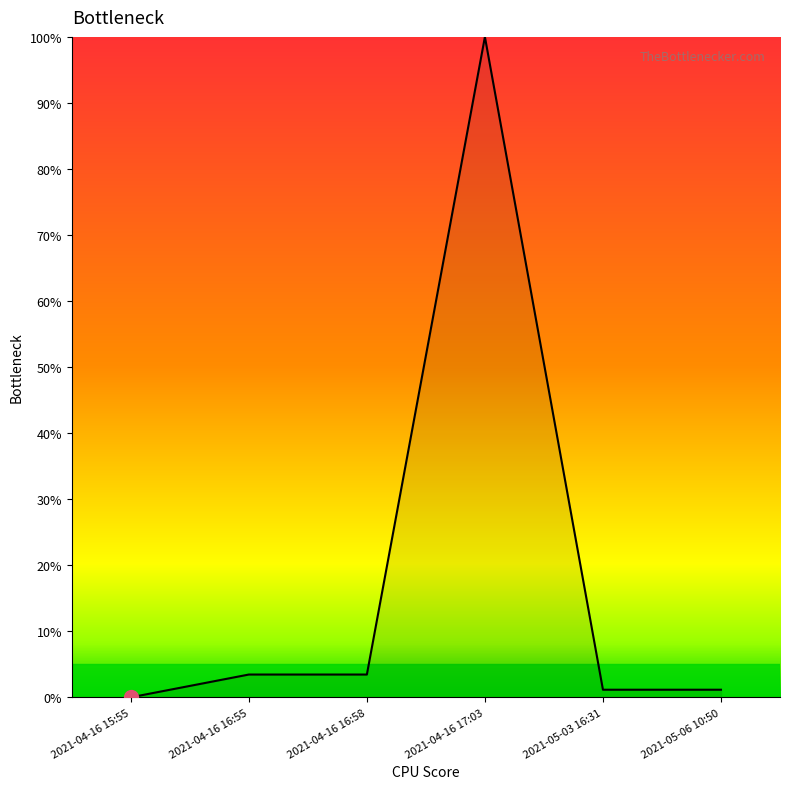

Which category has the highest value across all series?

2021-04-16 17:03